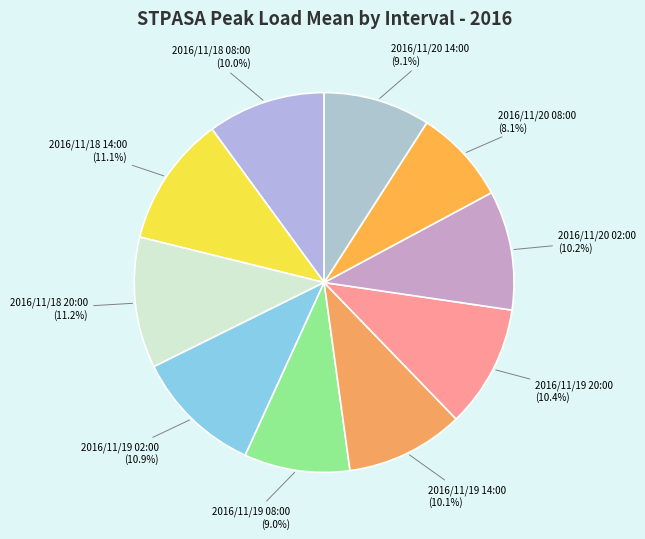

Is there any slice that represents more than half of the pie?

No